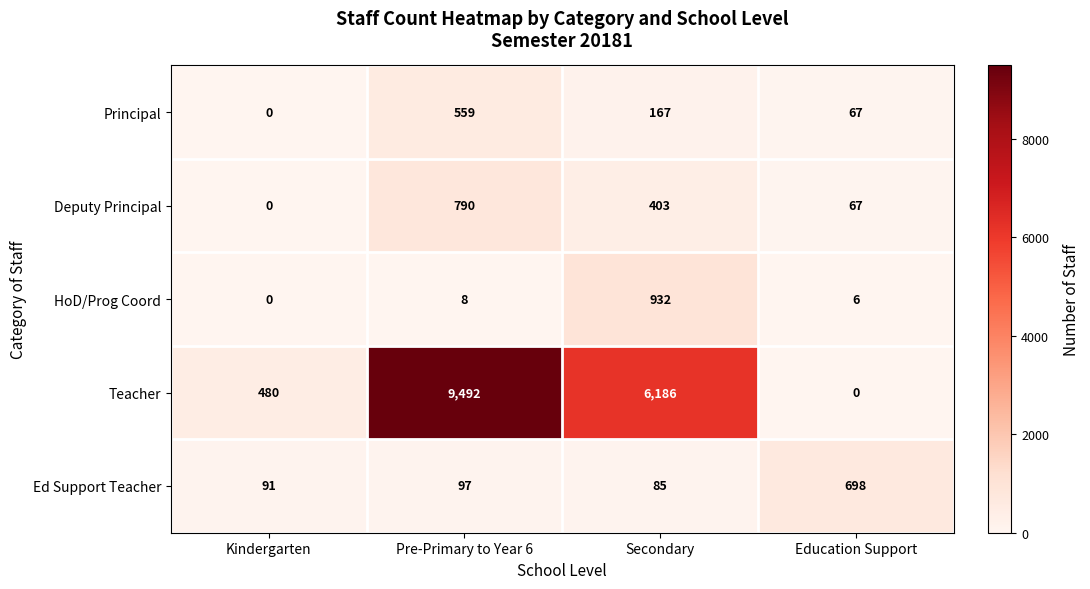

At which category is the sum across all series the highest?

Pre-Primary to Year 6